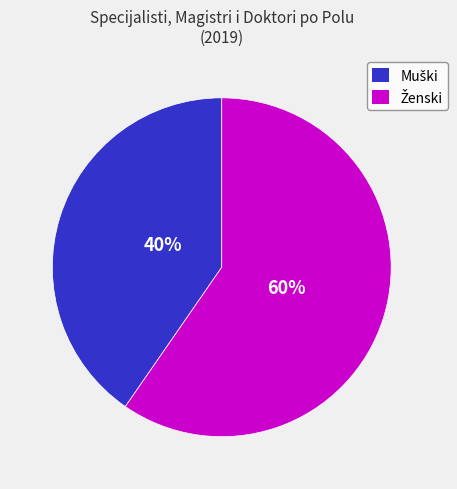

To the nearest percent, what is the average slice percentage?

50%